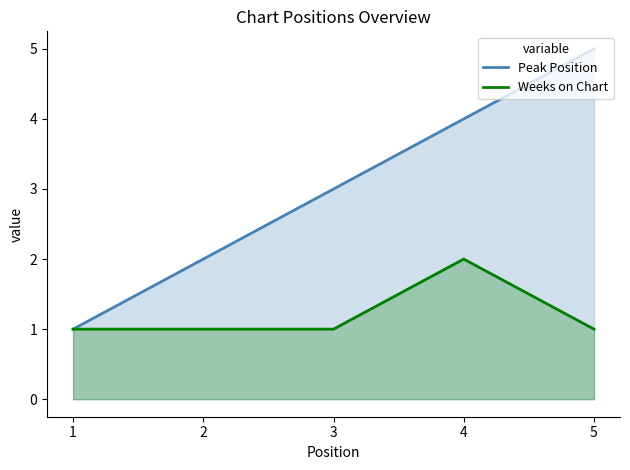

How many Peak Position values are between 2 and 4?

3